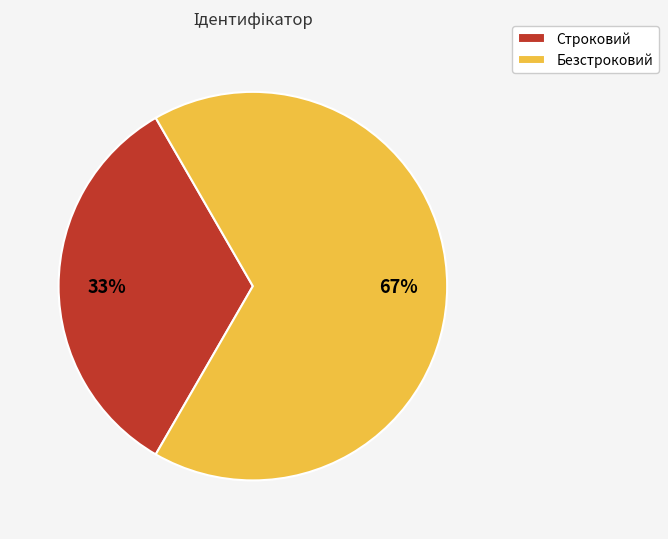

To the nearest percent, what is the combined percentage of Строковий and Безстроковий?

100%